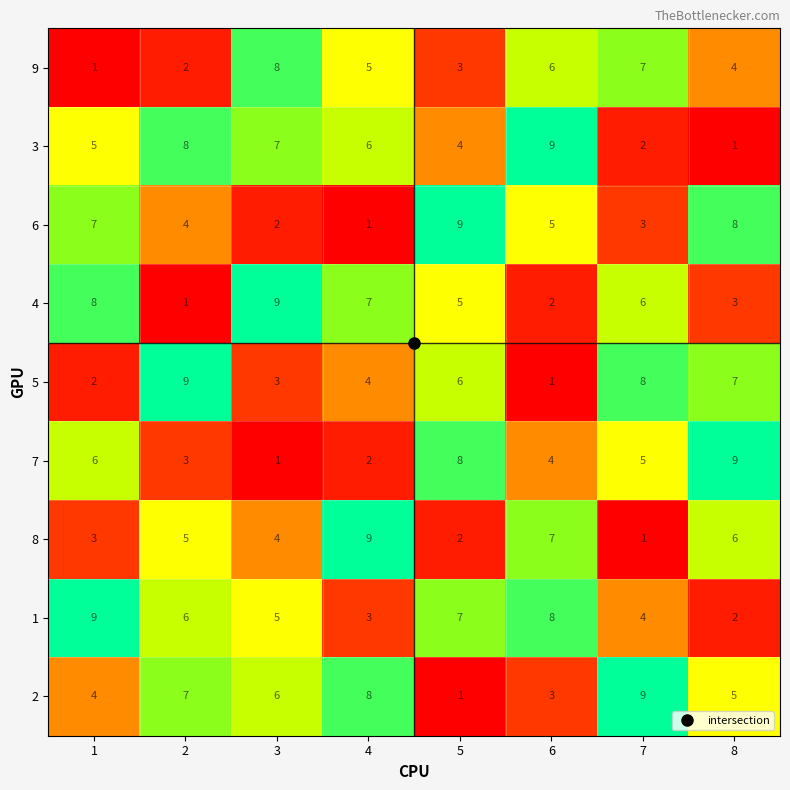

How many 8 values are between 3 and 7?

5